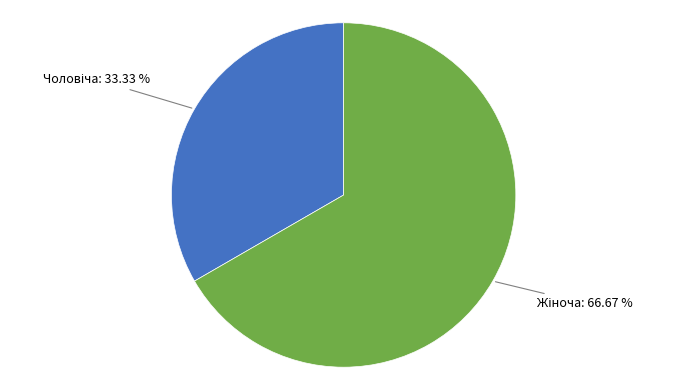

Does any single category account for the majority?

Yes